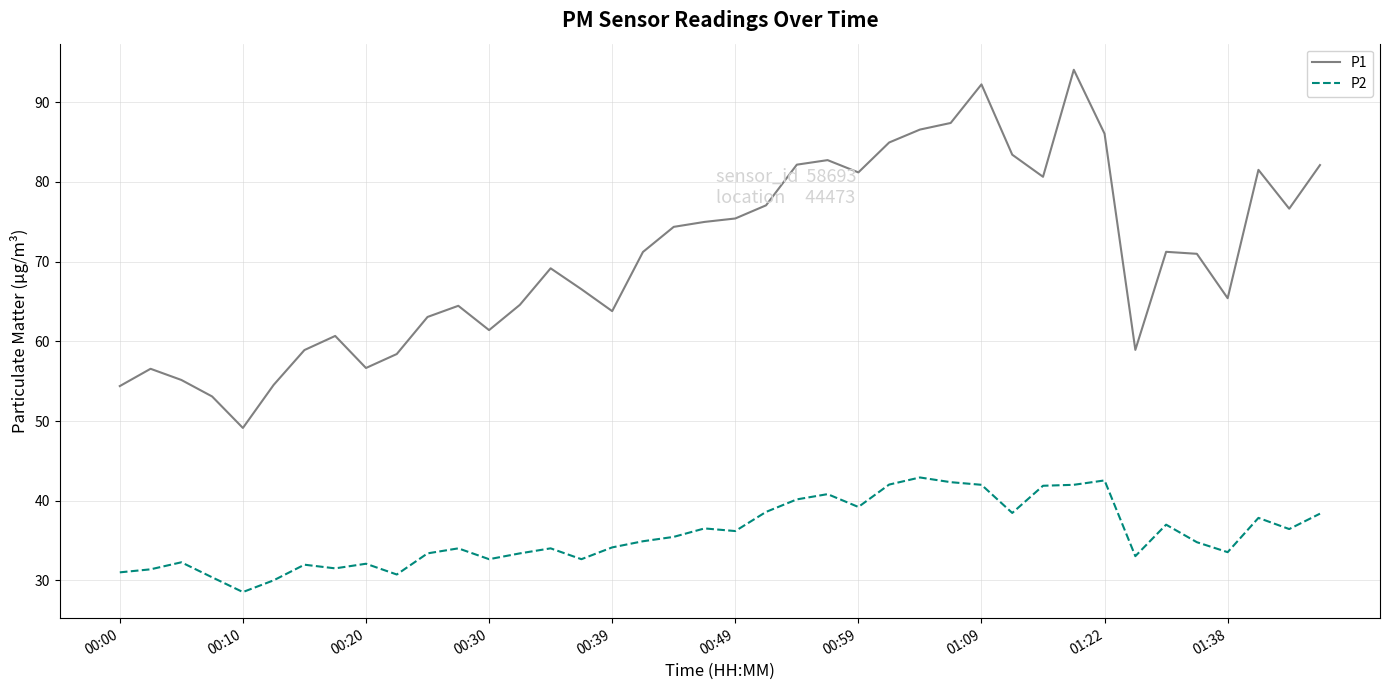

What is the difference between the maximum and minimum values in the P2 series?

14.4